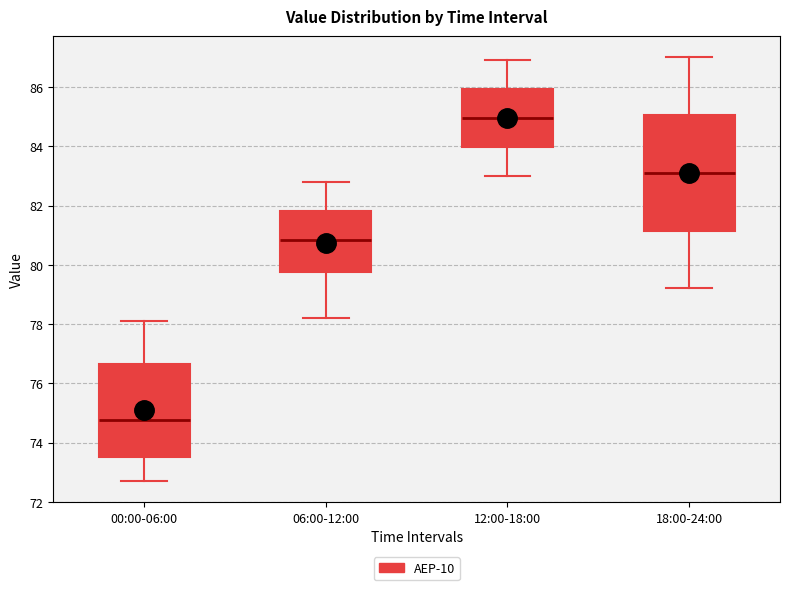

Which box has the highest median line?

12:00-18:00